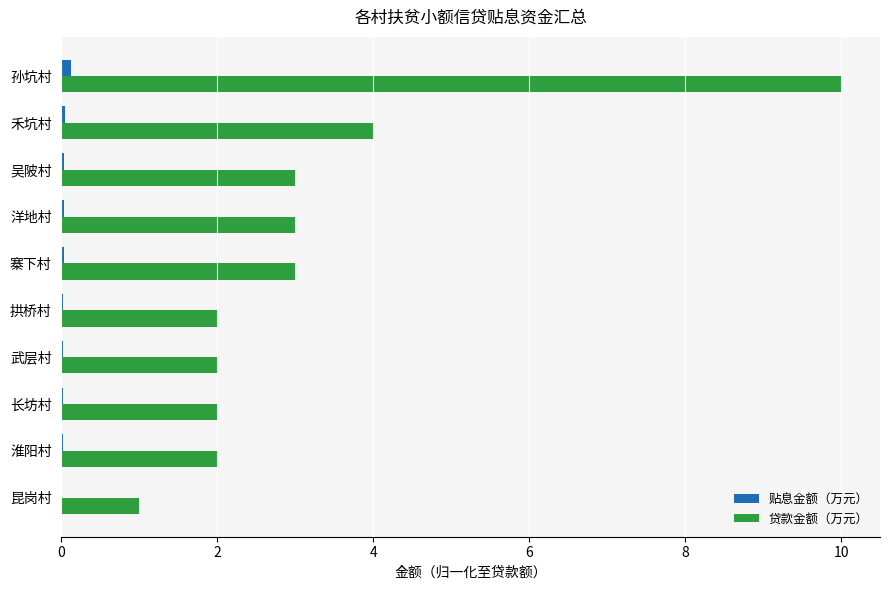

Which series has the widest spread of values?

贷款金额（万元）